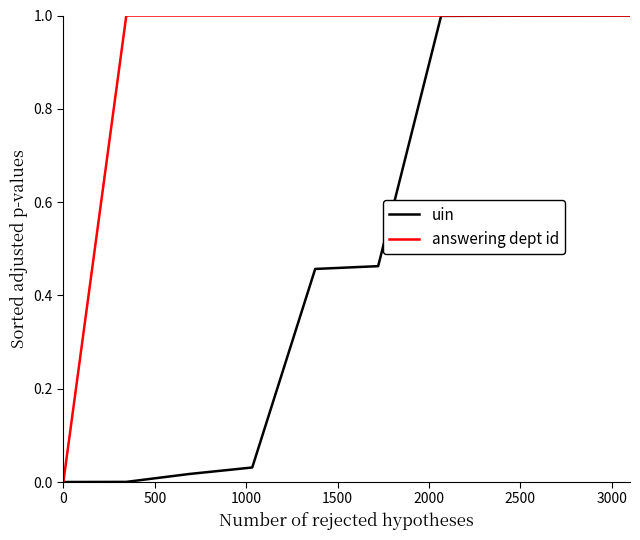

How many lines are shown in the chart?

2